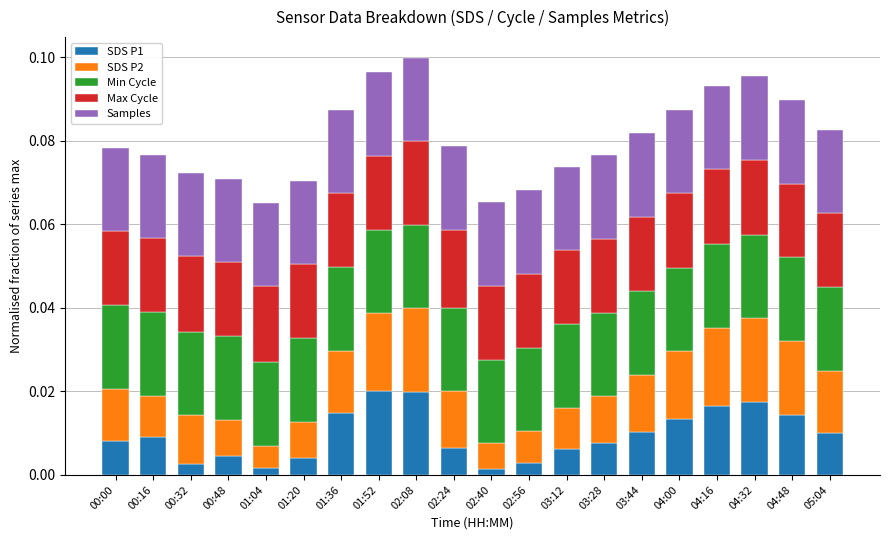

True or false: Max Cycle has a value of 0.0 at 04:32.

True